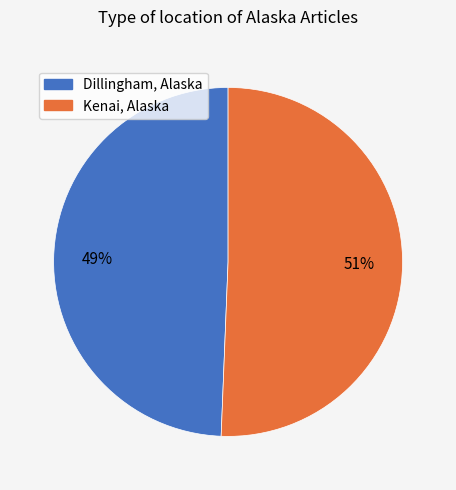

The Kenai, Alaska slice represents 51% of the pie. True or false?

True